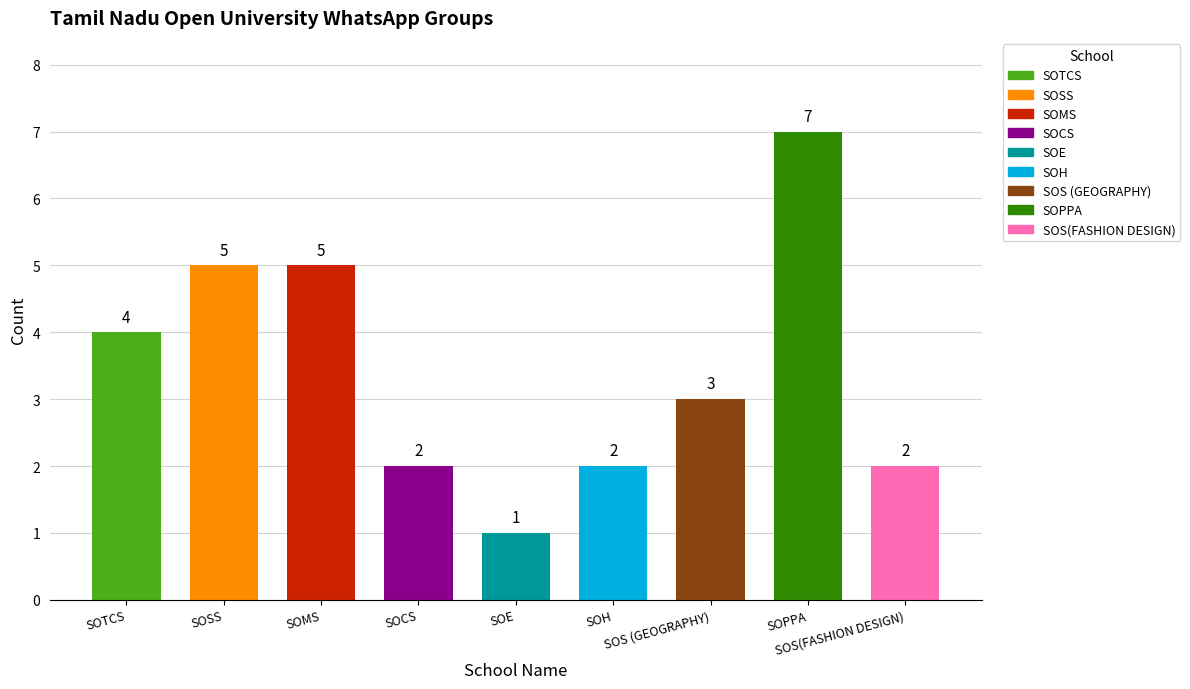

What is the label of the 4th bar from the left?

SOCS